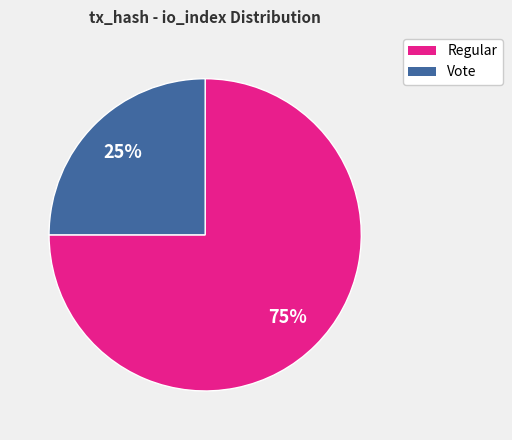

Count the number of slices in the pie.

2